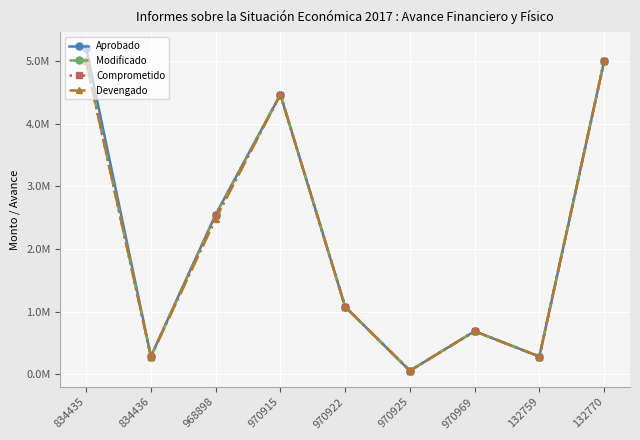

What is the sum of the Aprobado values at 970969 and 968898?

3239942.8